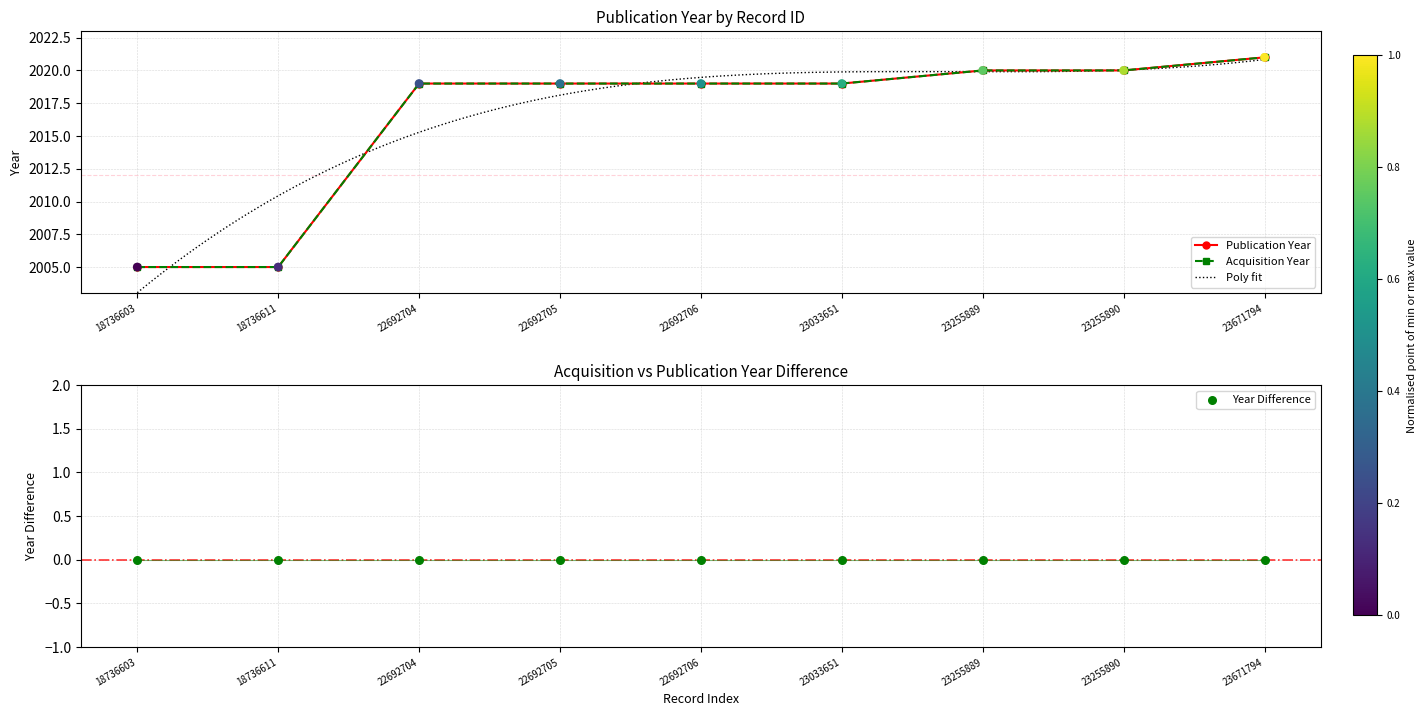

At how many categories does at least one series exceed 2012?

7